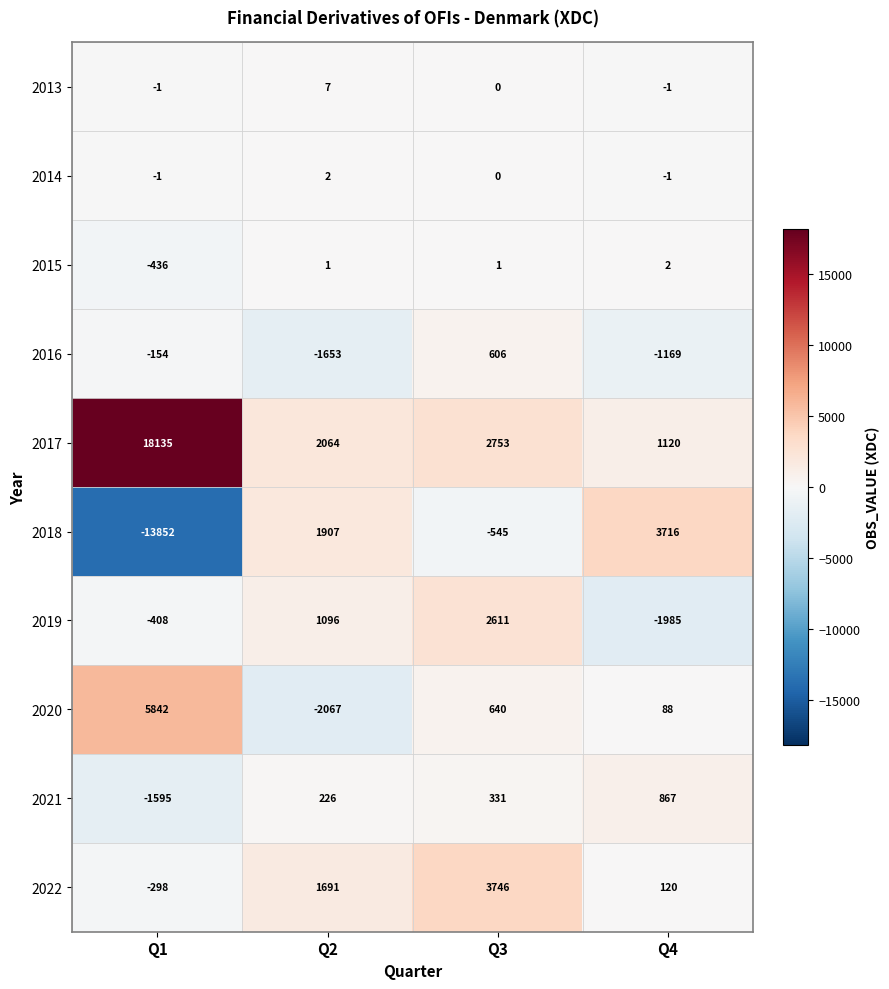

Rank the categories by 2018 value from highest to lowest.

Q4, Q2, Q3, Q1